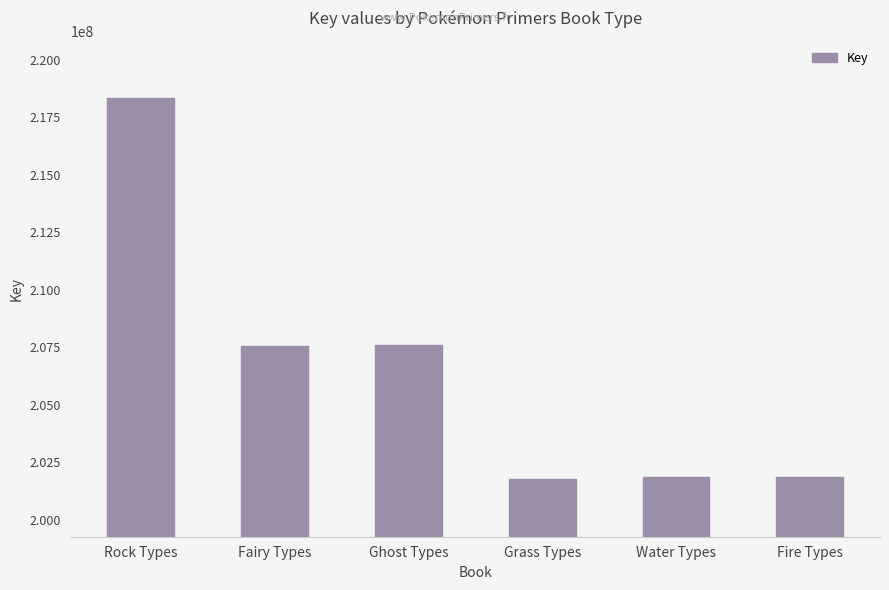

True or false: the data shows 109015505 at Fire Types.

False